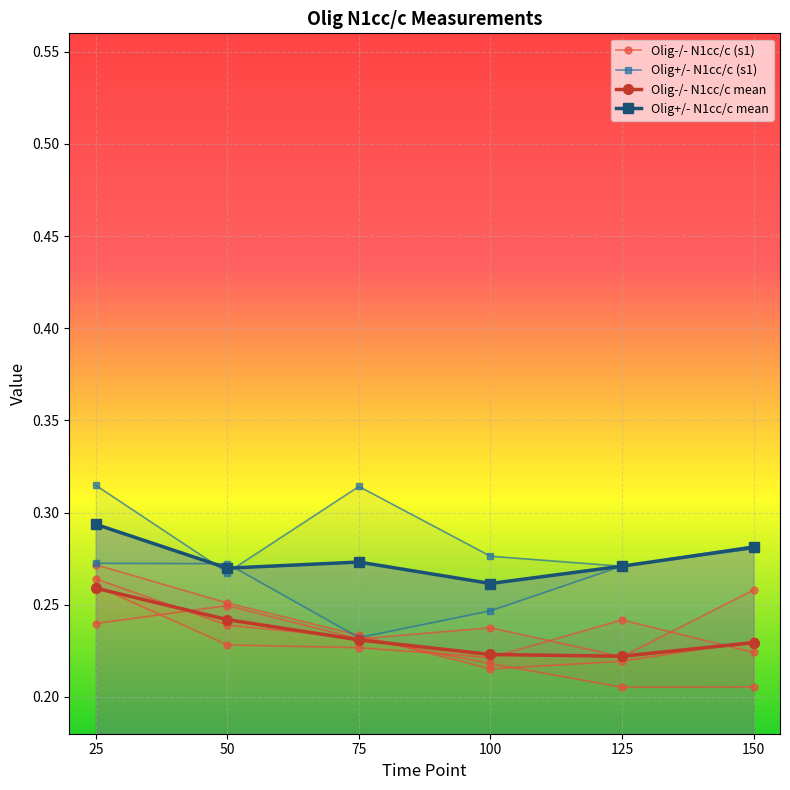

Rank the categories by Olig-/- N1cc/c mean value from highest to lowest.

25, 50, 75, 150, 100, 125